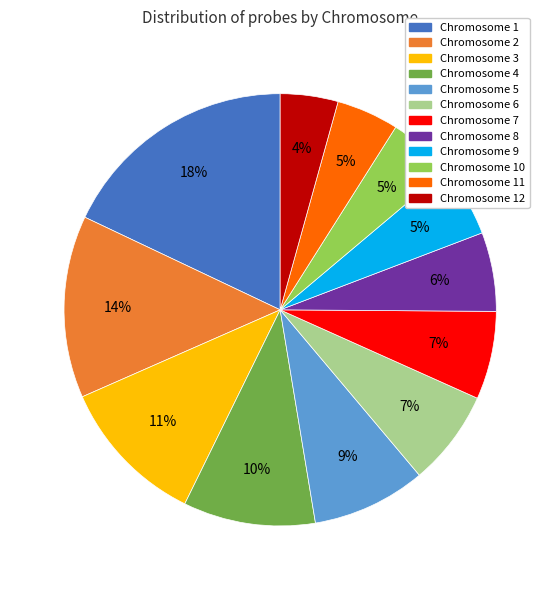

To the nearest percent, what is the difference between the largest and smallest slice percentages?

14%